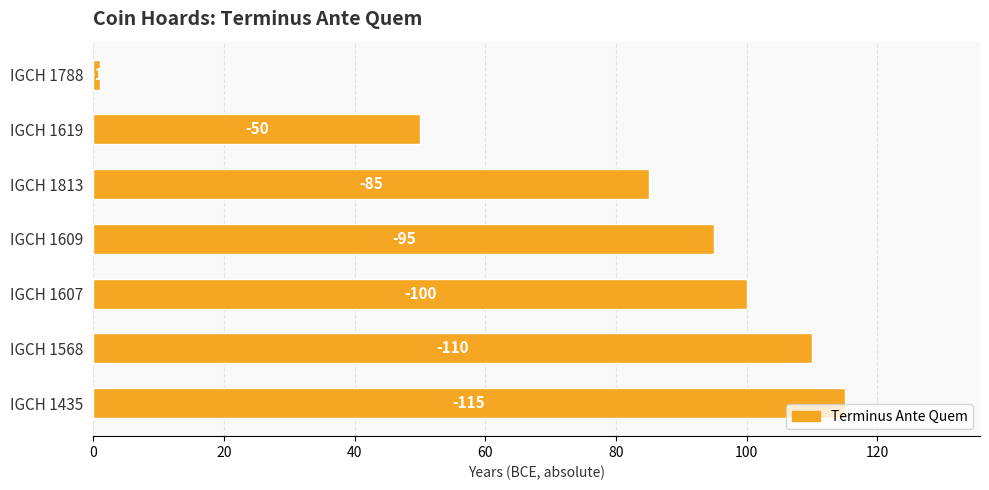

Does the chart contain any negative values?

No